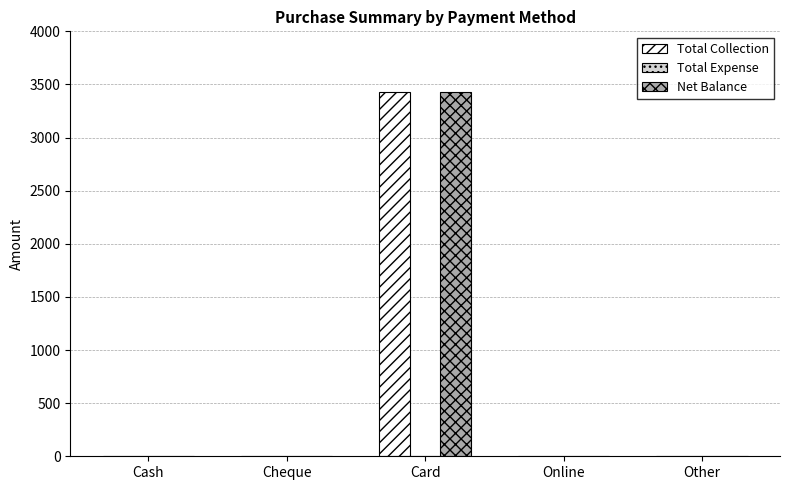

Reading left to right, transcribe all the data shown in this chart.

Total Collection: Cash=0.0	Cheque=0.0	Card=3426.5	Online=0.0	Other=0.0
Net Balance: Cash=0.0	Cheque=0.0	Card=3426.5	Online=0.0	Other=0.0